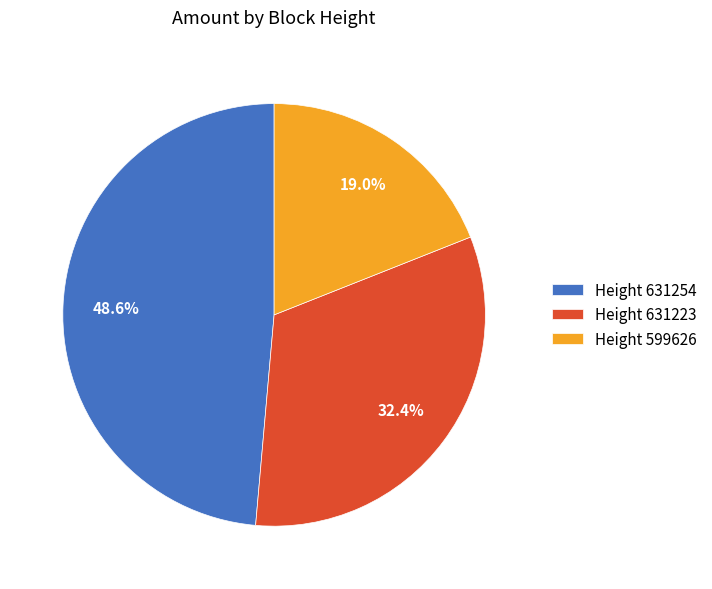

How much of the chart is everything except Height 599626?

81.0%